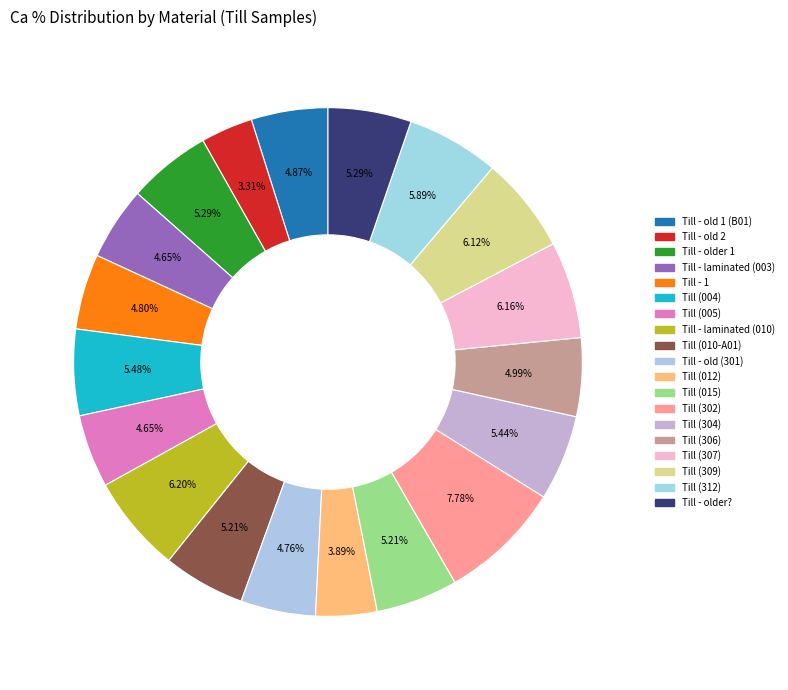

What is the ratio of the value at Till (015) to the value at Till (004)?

1.0